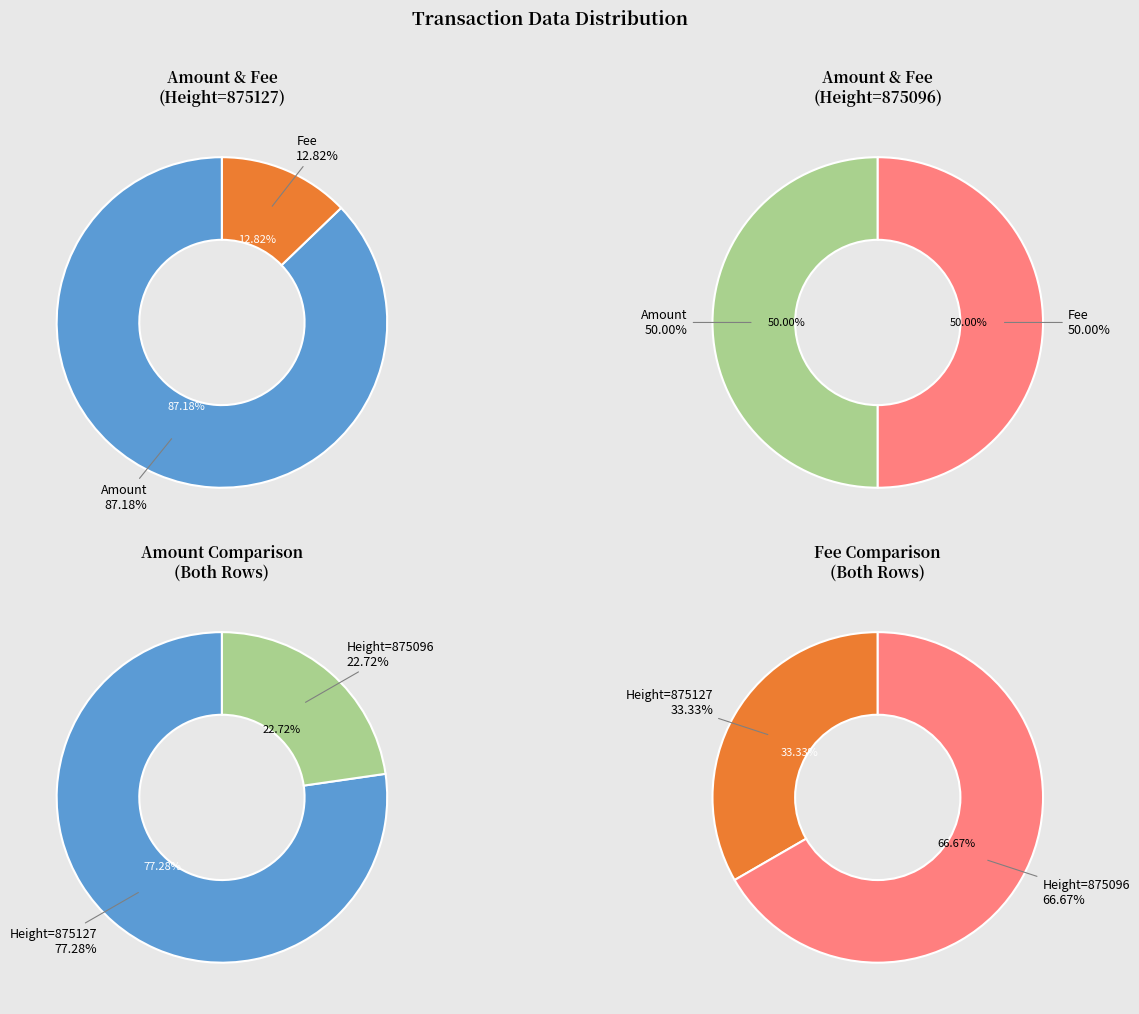

What percentage is the Amount slice, to the nearest percent?

50%